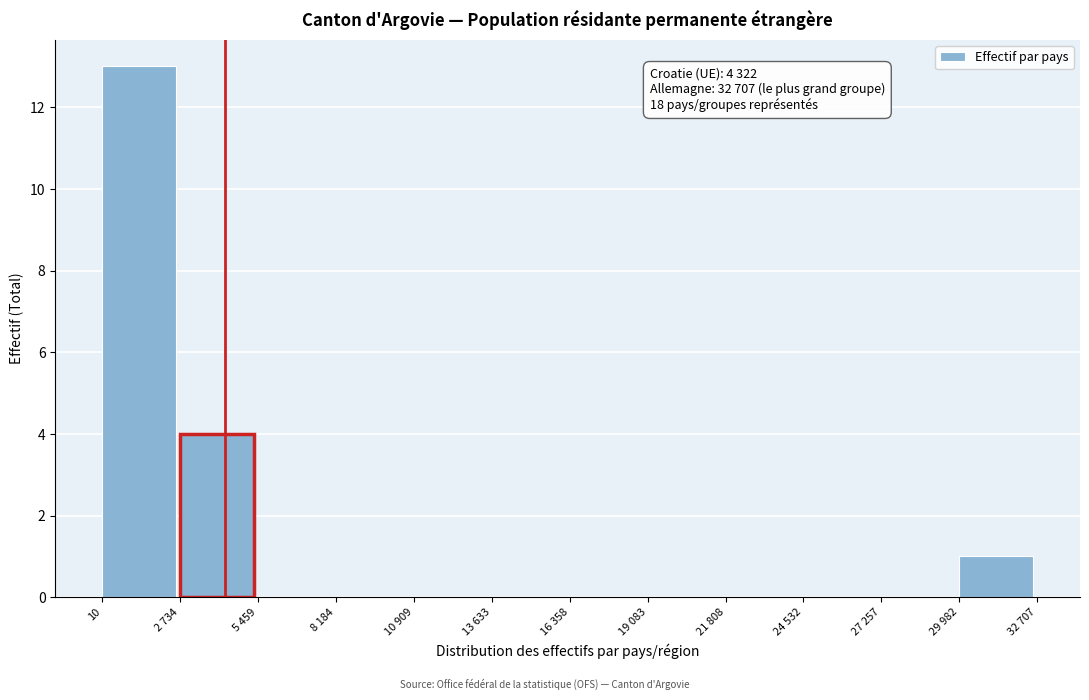

Reading left to right, list all the values displayed in this chart.

10=13	2 734=4	5 459=0	8 184=0	10 909=0	13 633=0	16 358=0	19 083=0	21 808=0	24 532=0	27 257=0	29 982=1